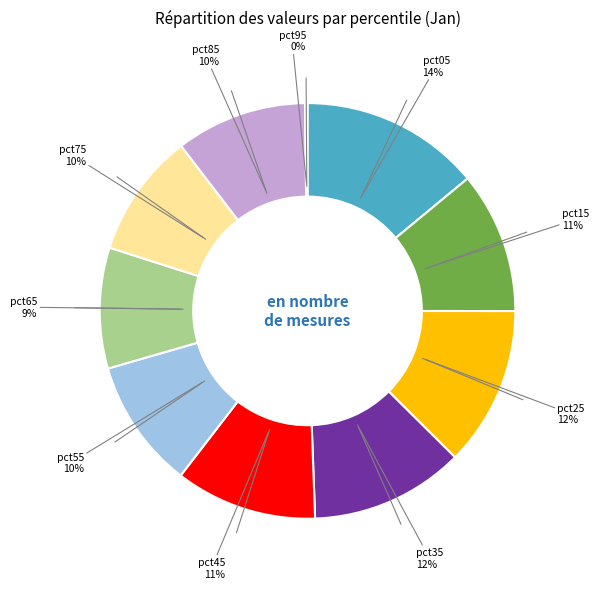

To the nearest percent, what is the difference between the largest and smallest slice percentages?

14%